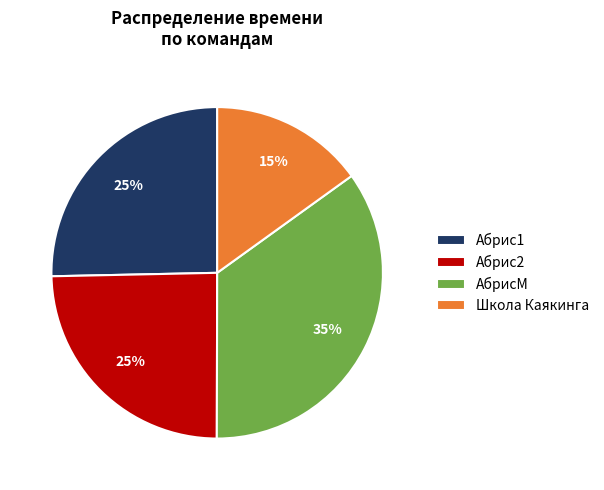

How many segments does this pie chart have?

4